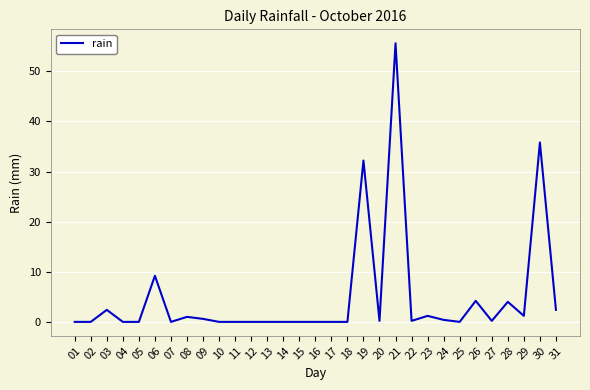

Which label corresponds to the largest value in the chart?

21